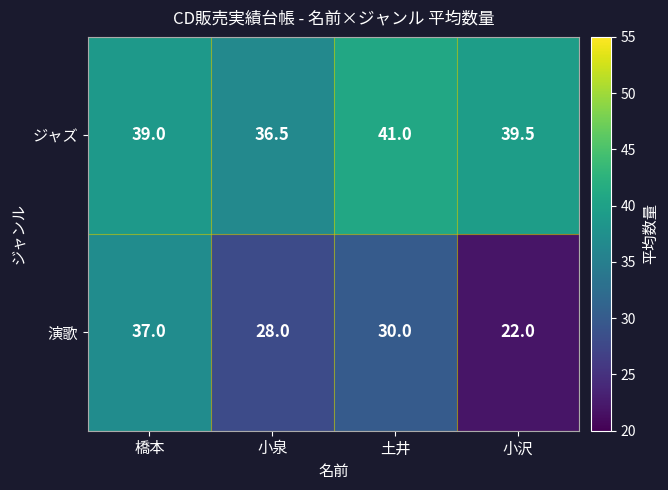

Is it true that ジャズ equals 19.2 at 土井?

False